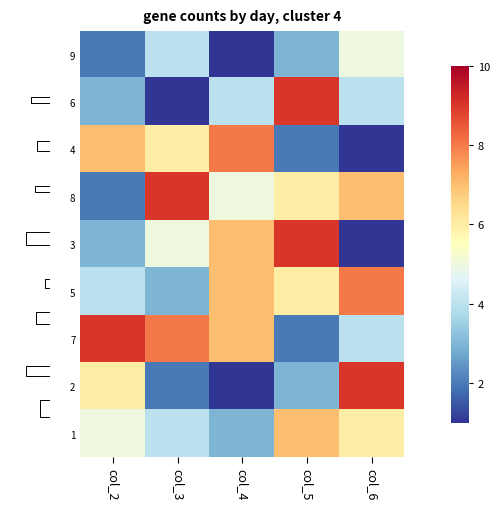

Is it true that 3 equals 0 at col_6?

False